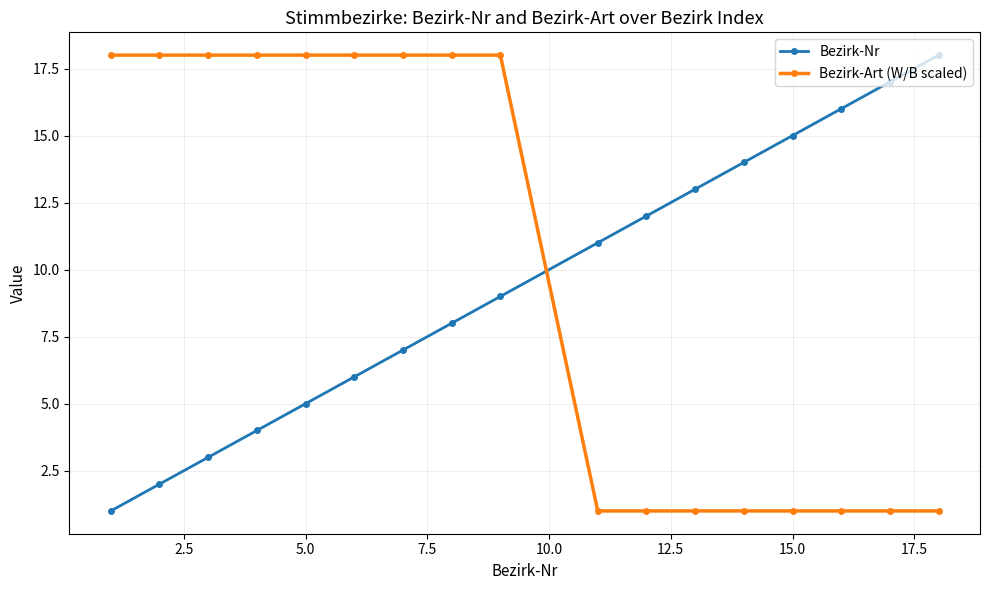

Does the chart have visible grid lines?

Yes